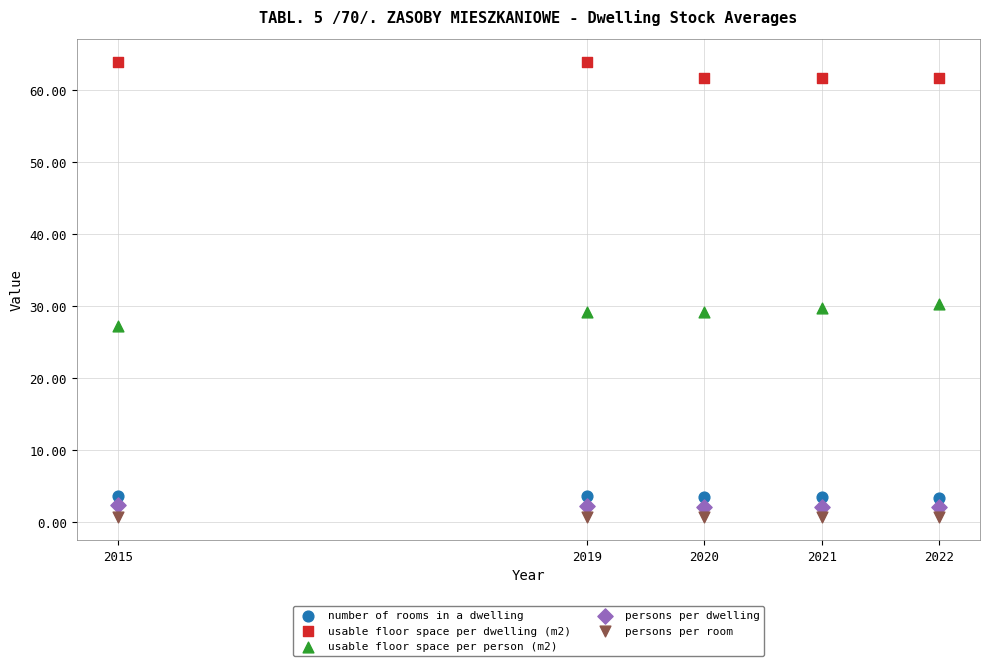

Which series contains the highest Y value?

usable floor space per dwelling (m2)